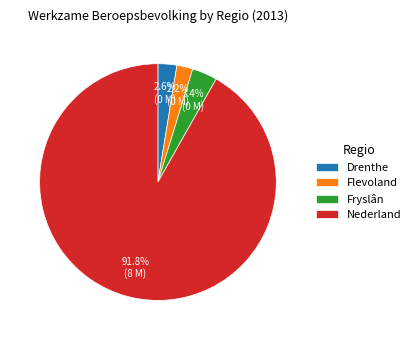

Count the number of slices in the pie.

4